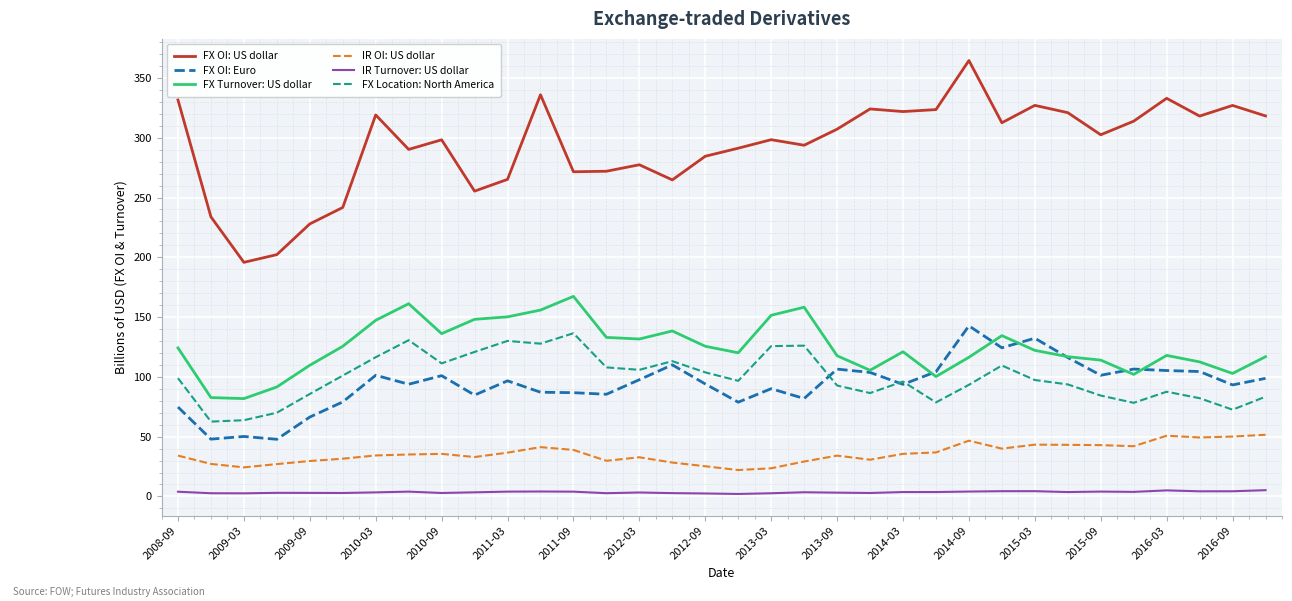

True or false: FX OI: US dollar and FX Location: North America cross at least once.

False